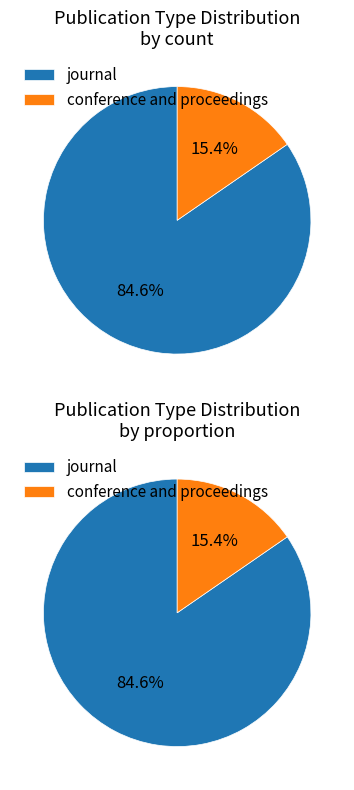

Does journal represent more than half of the total?

Yes